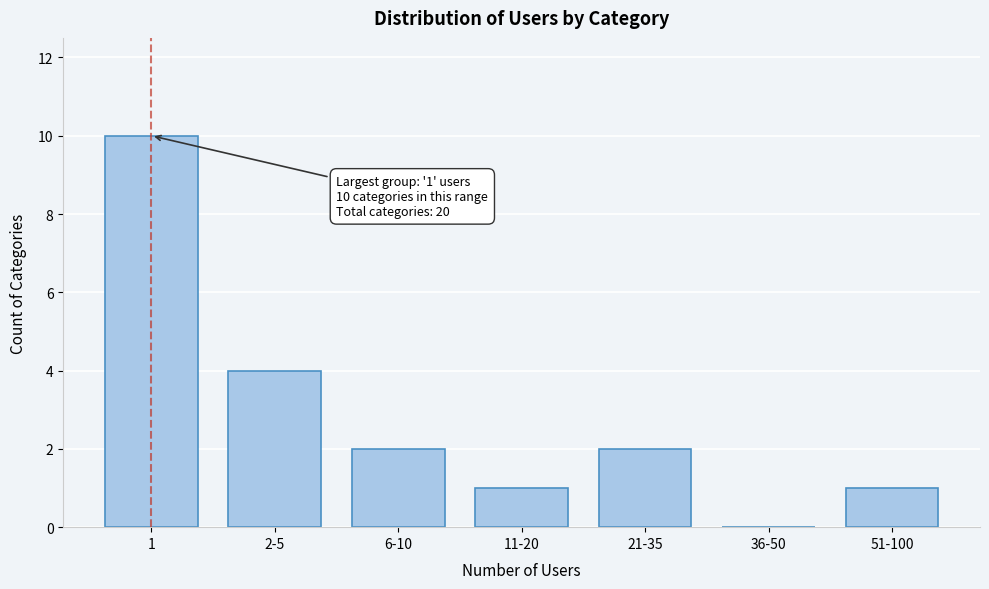

Reading left to right, what are all the values shown in this chart?

1=10	2-5=4	6-10=2	11-20=1	21-35=2	36-50=0	51-100=1